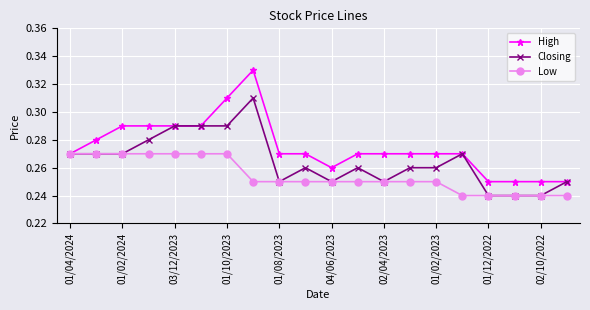

Does the chart display data point markers on the line(s)?

Yes